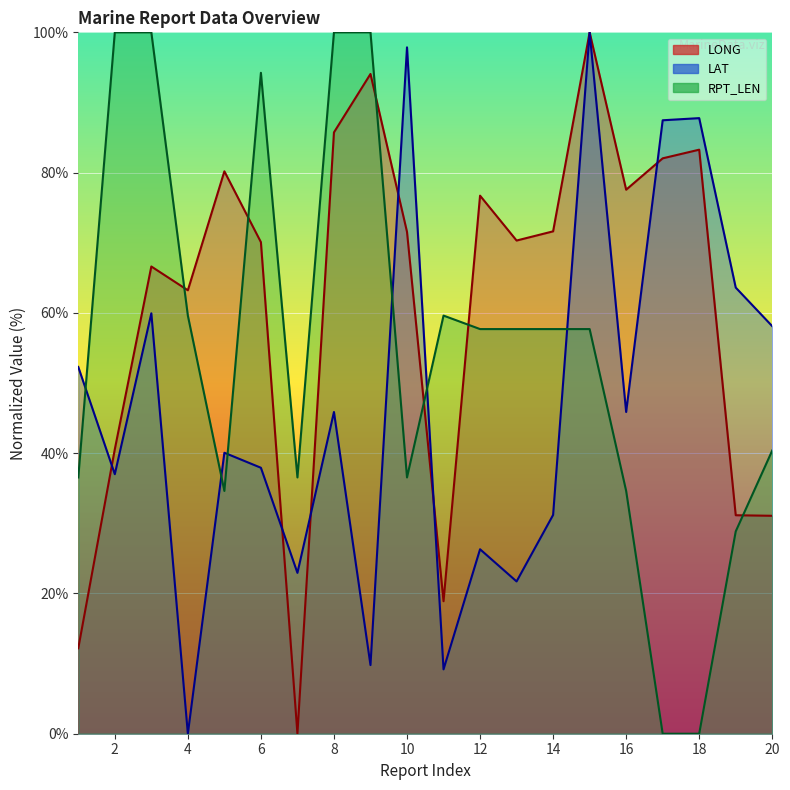

Rank the categories by LONG value from lowest to highest.

7, 1, 11, 20, 19, 2, 4, 3, 6, 13, 10, 14, 12, 16, 5, 17, 18, 8, 9, 15